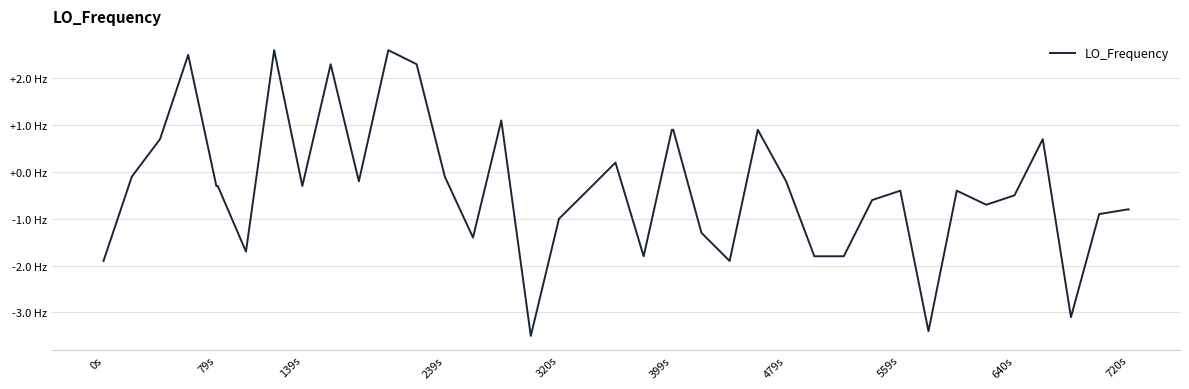

Does the chart display data point markers on the line(s)?

No